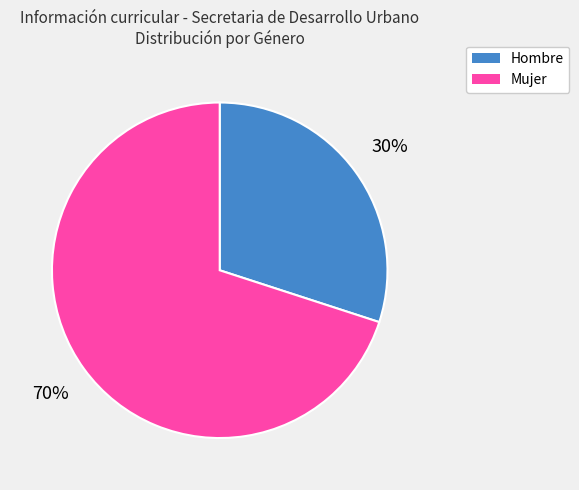

How many slices are in this pie chart?

2